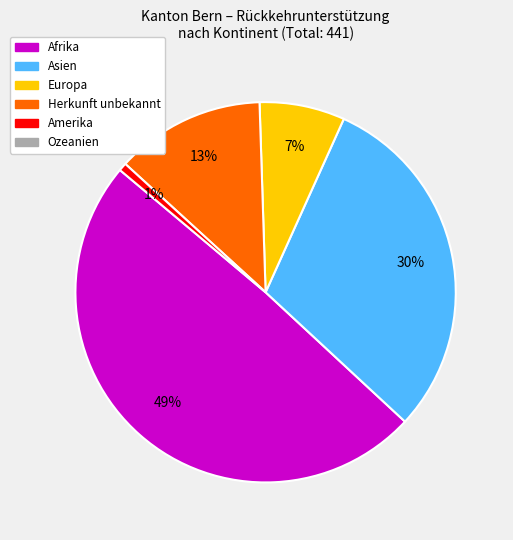

To the nearest percent, what is the average slice percentage?

20%